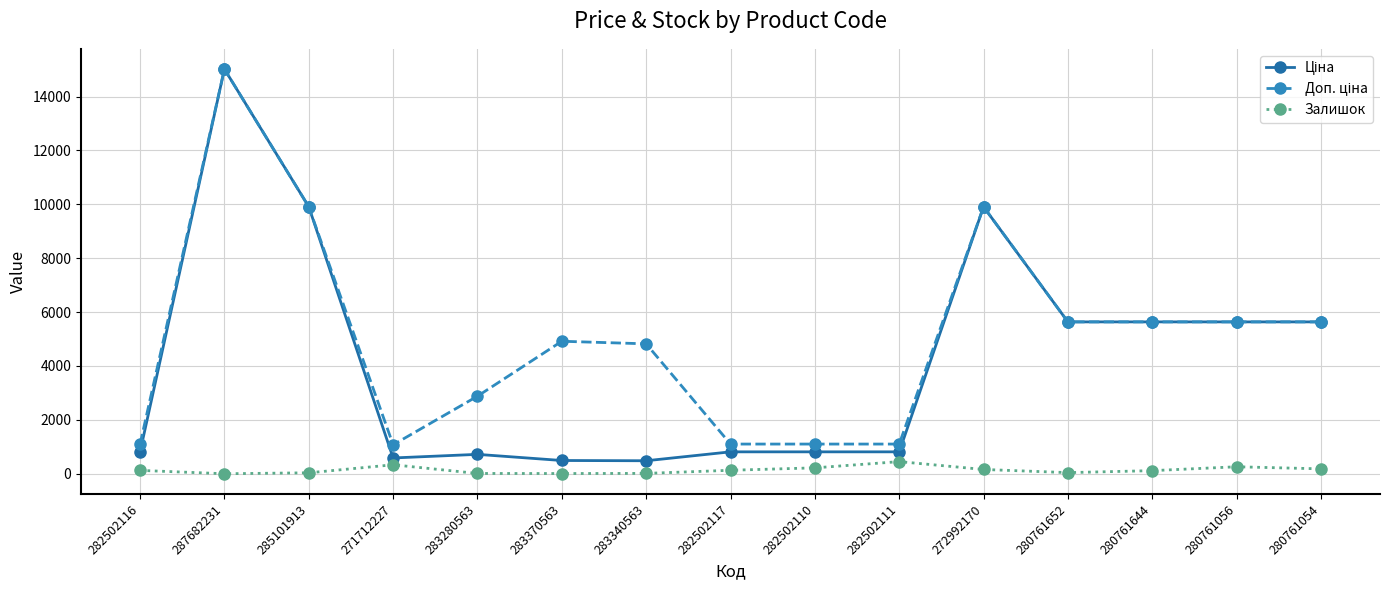

What is the total value across all series at 283340563?

5316.5